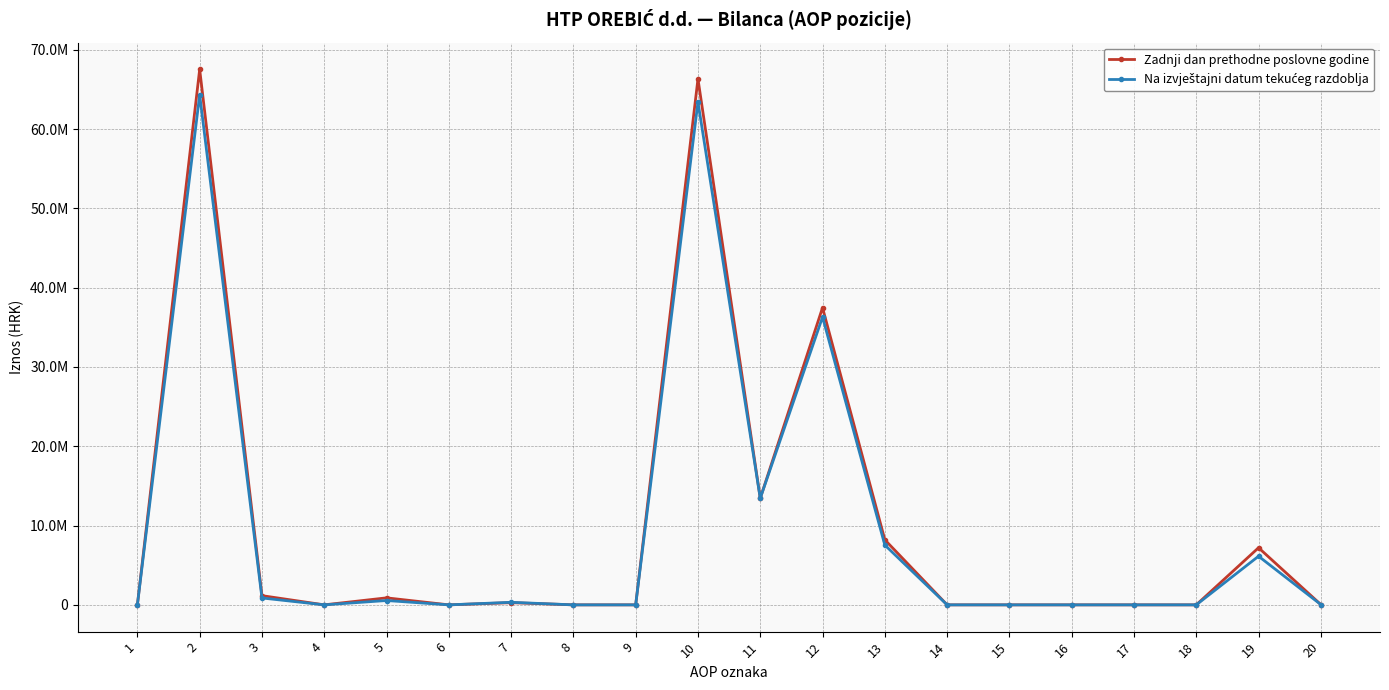

Rank the series at 6 from lowest to highest value.

Zadnji dan prethodne poslovne godine, Na izvještajni datum tekućeg razdoblja